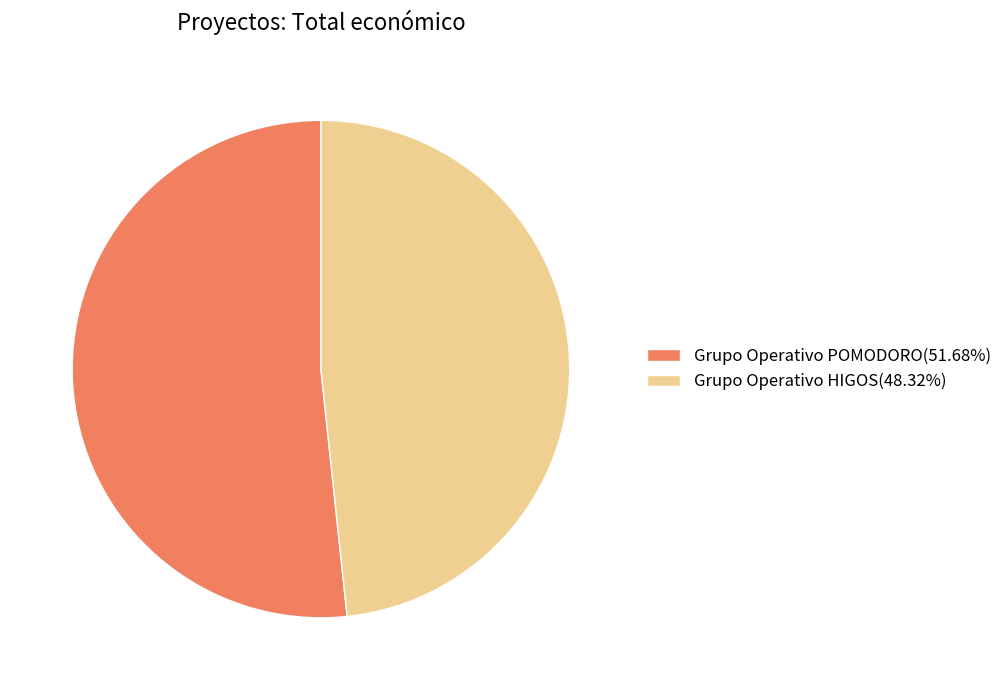

Rank the categories by value from highest to lowest.

Grupo Operativo POMODORO, Grupo Operativo HIGOS